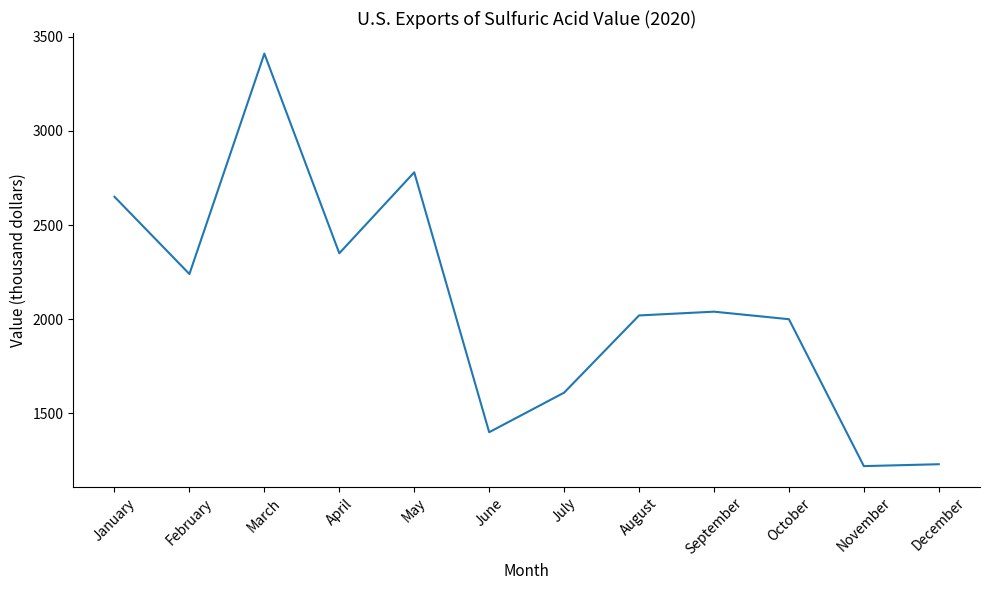

Which label corresponds to the largest value in the chart?

March